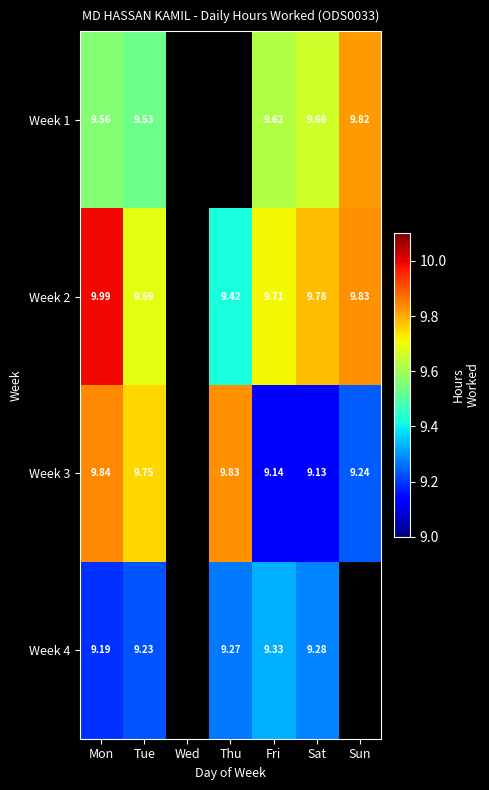

Is the value of Week 1 at Tue greater than the value of Week 2 at Sat?

No